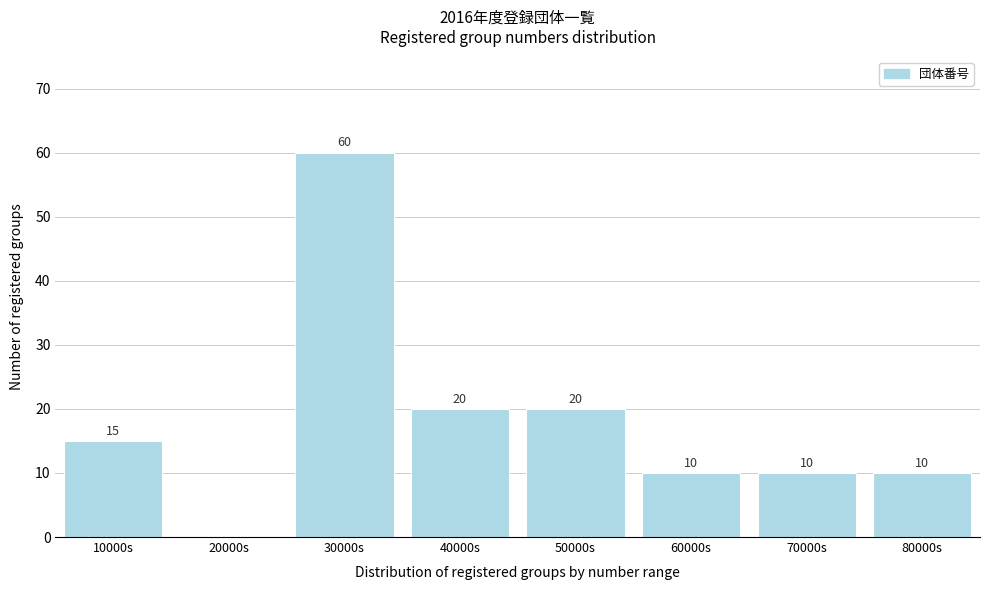

Reading right to left, what are all the values shown in this chart?

80000s=10	70000s=10	60000s=10	50000s=20	40000s=20	30000s=60	20000s=0	10000s=15